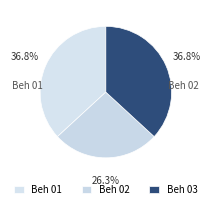

Is the sum of Beh 03 and Beh 02 greater than half?

Yes